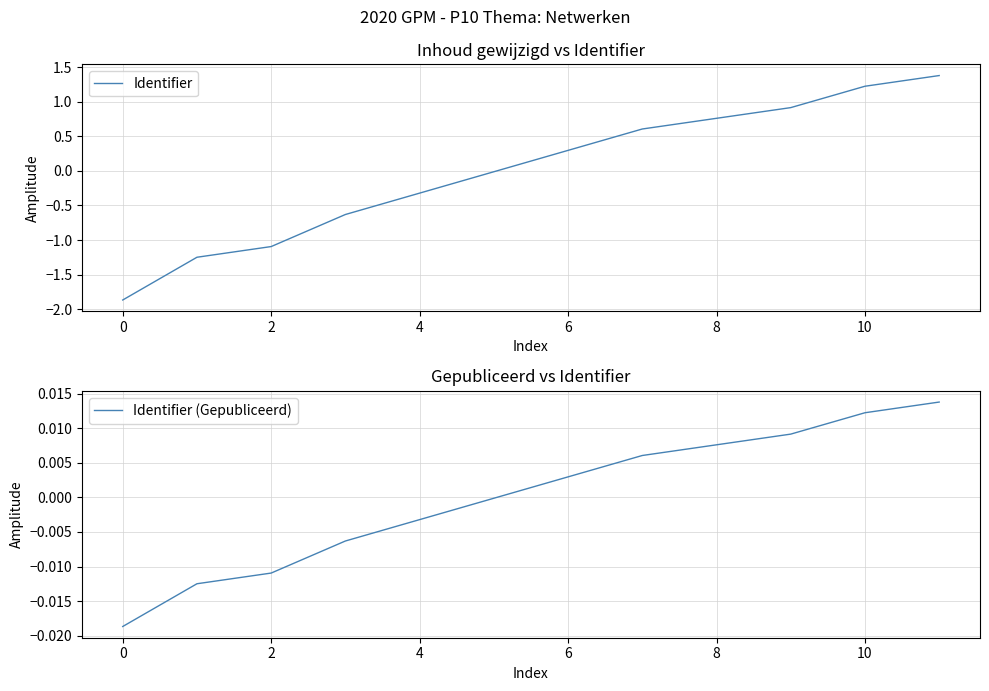

The value of Identifier at 8 is 1.1. True or false?

False